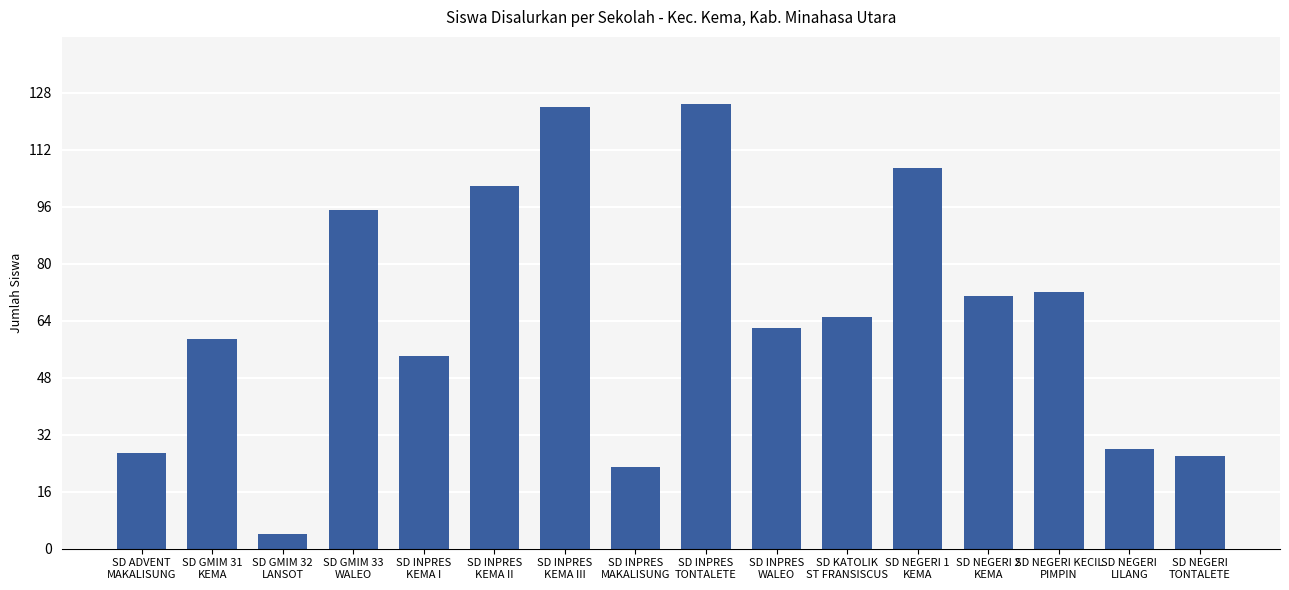

What is the maximum value shown in the chart?

125